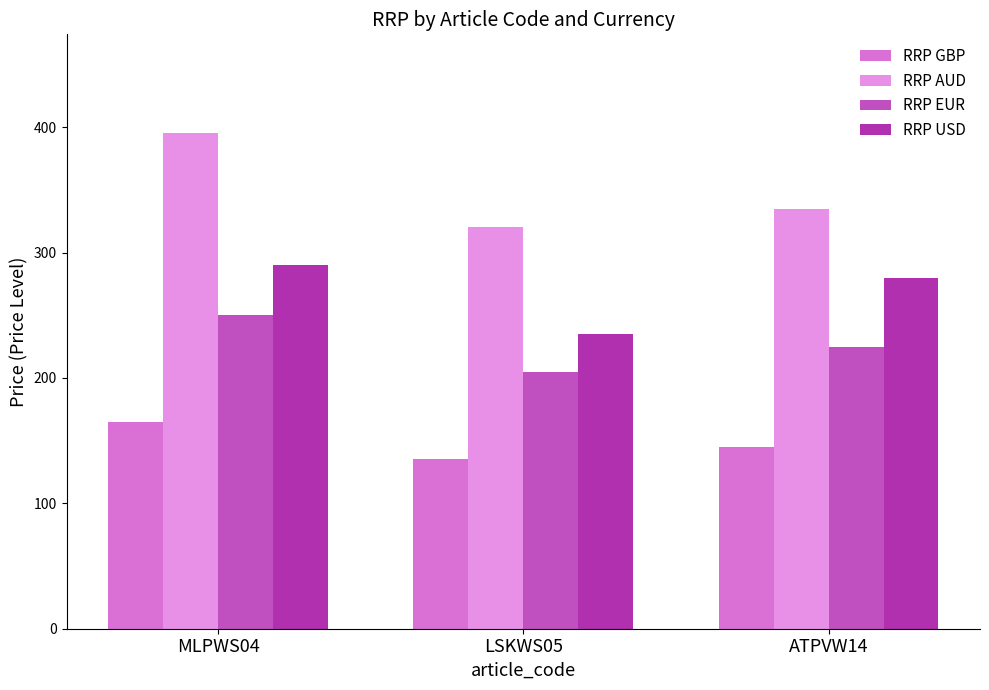

What is the sum of the RRP AUD values at LSKWS05 and MLPWS04?

715